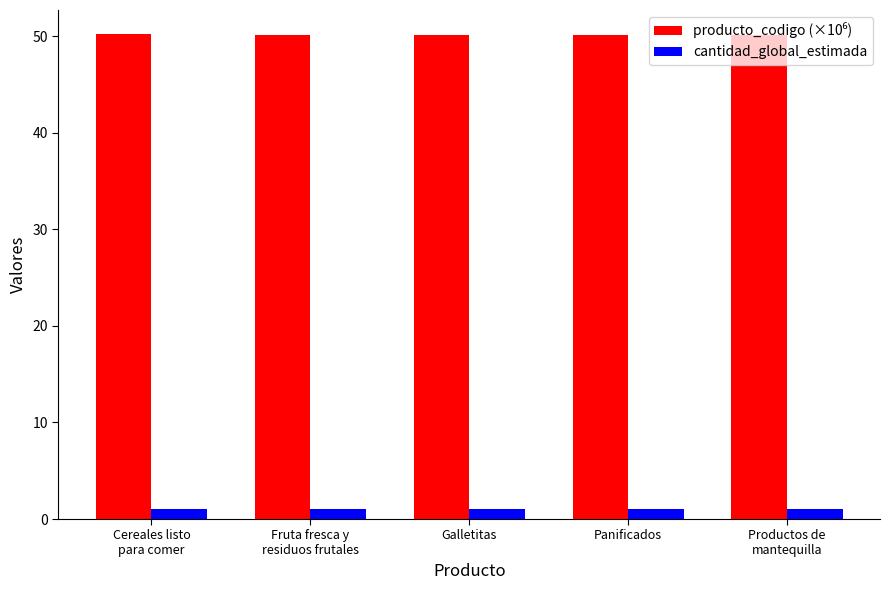

At how many categories does at least one series exceed 7?

5